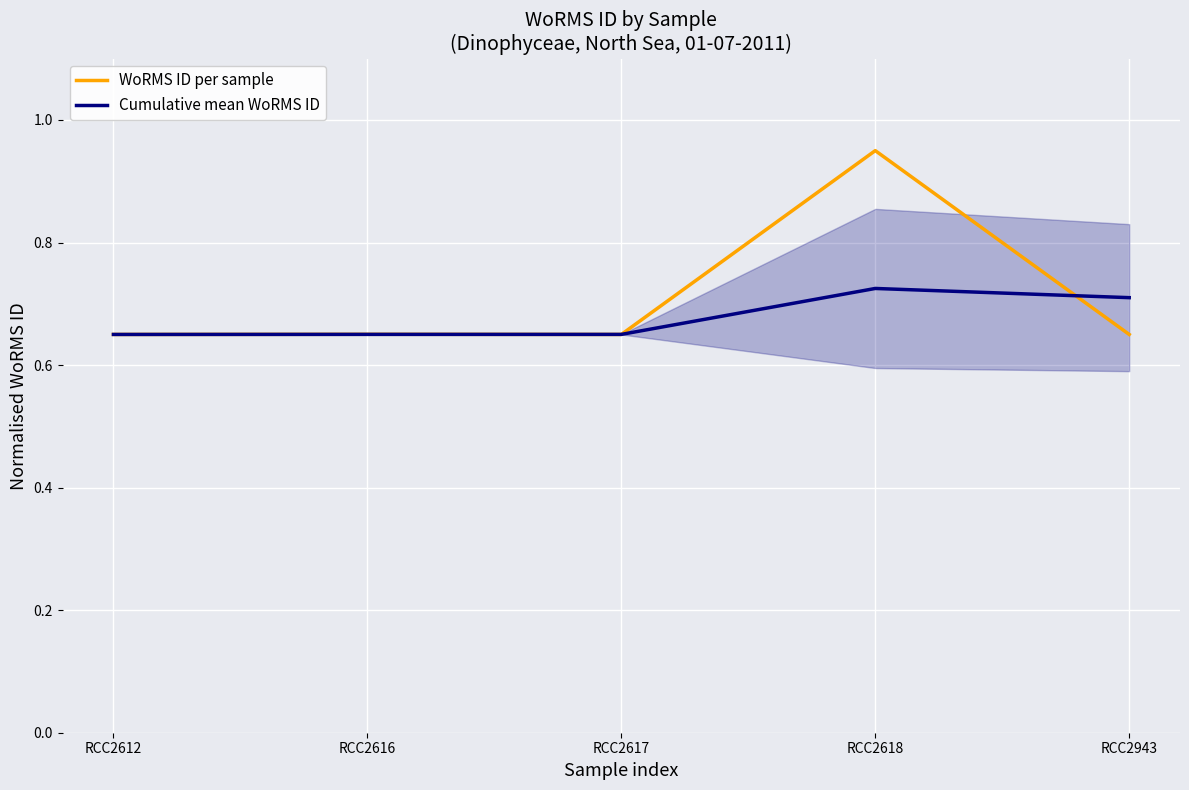

What is the minimum value shown in the chart?

0.7